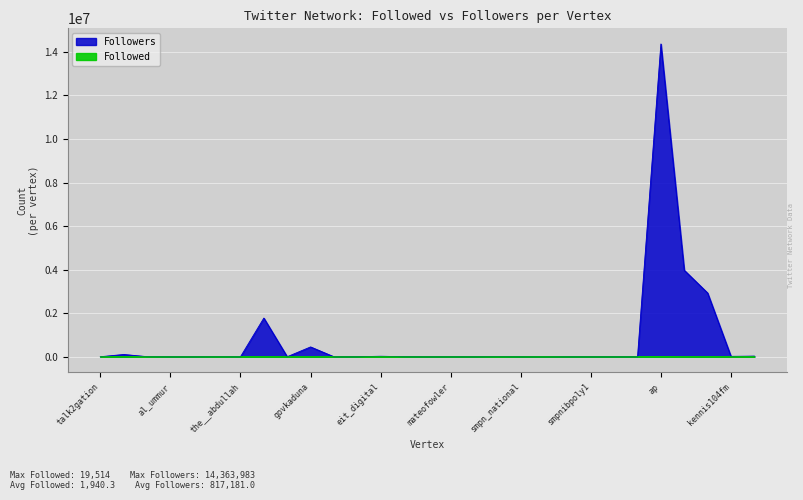

Between elru and developersbot, which is larger?

elru